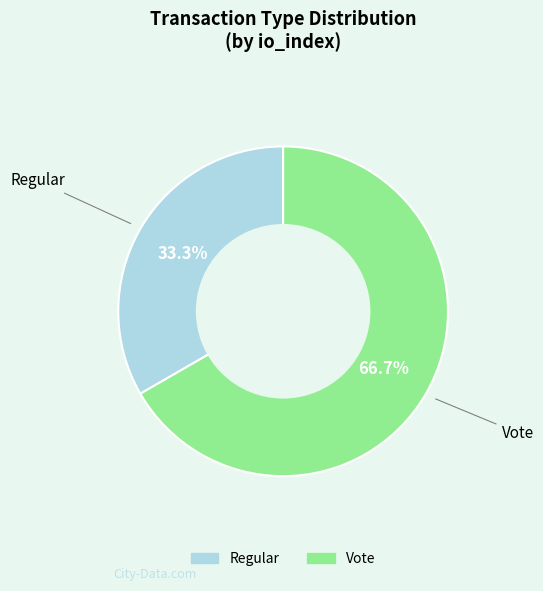

Which slice is the smallest?

Regular